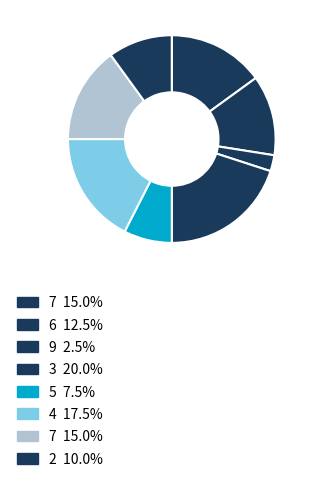

Does any single category account for the majority?

No